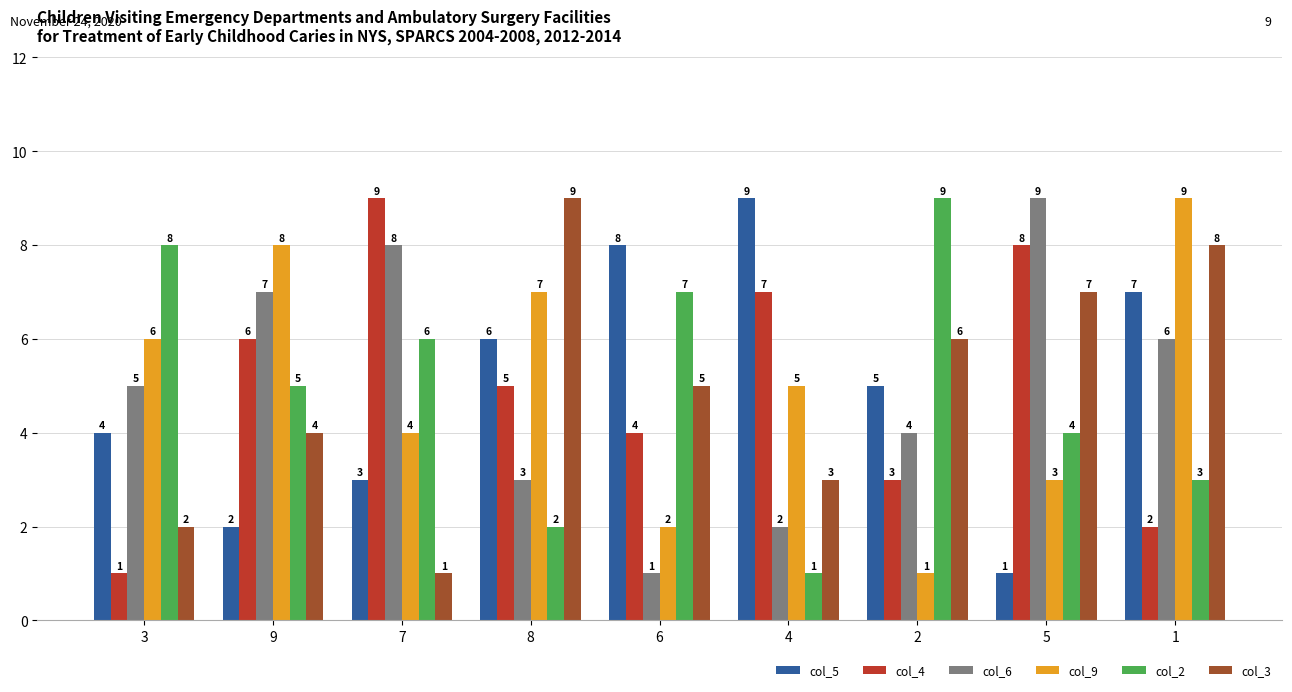

What are all the series names shown in the legend?

col_5, col_4, col_6, col_9, col_2, col_3